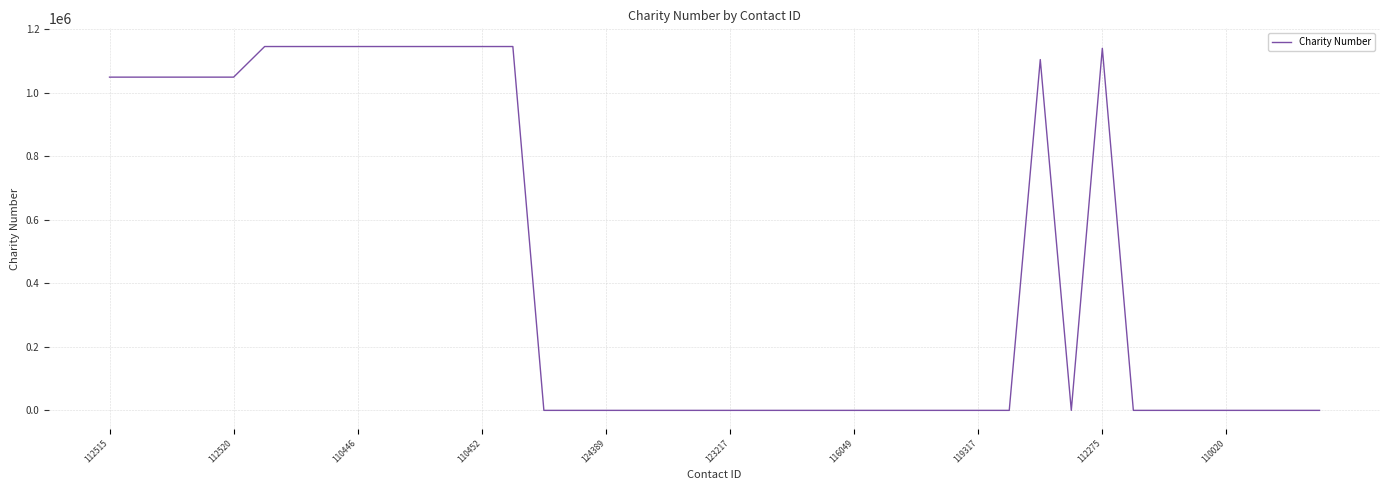

What is the maximum value shown in the chart?

1145309